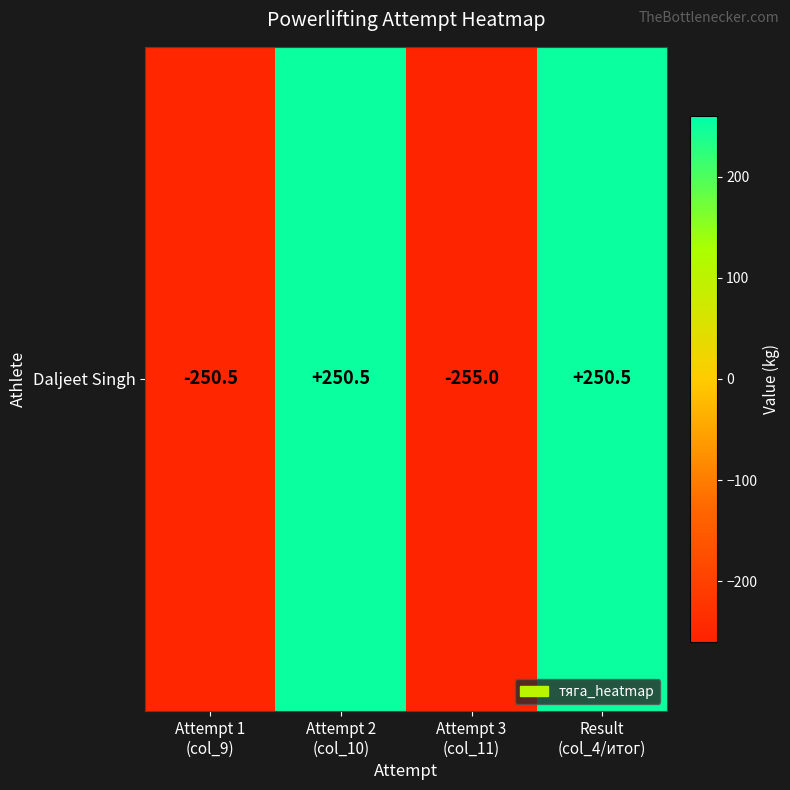

At which category does the chart reach its peak across all series?

Attempt 2
(col_10)